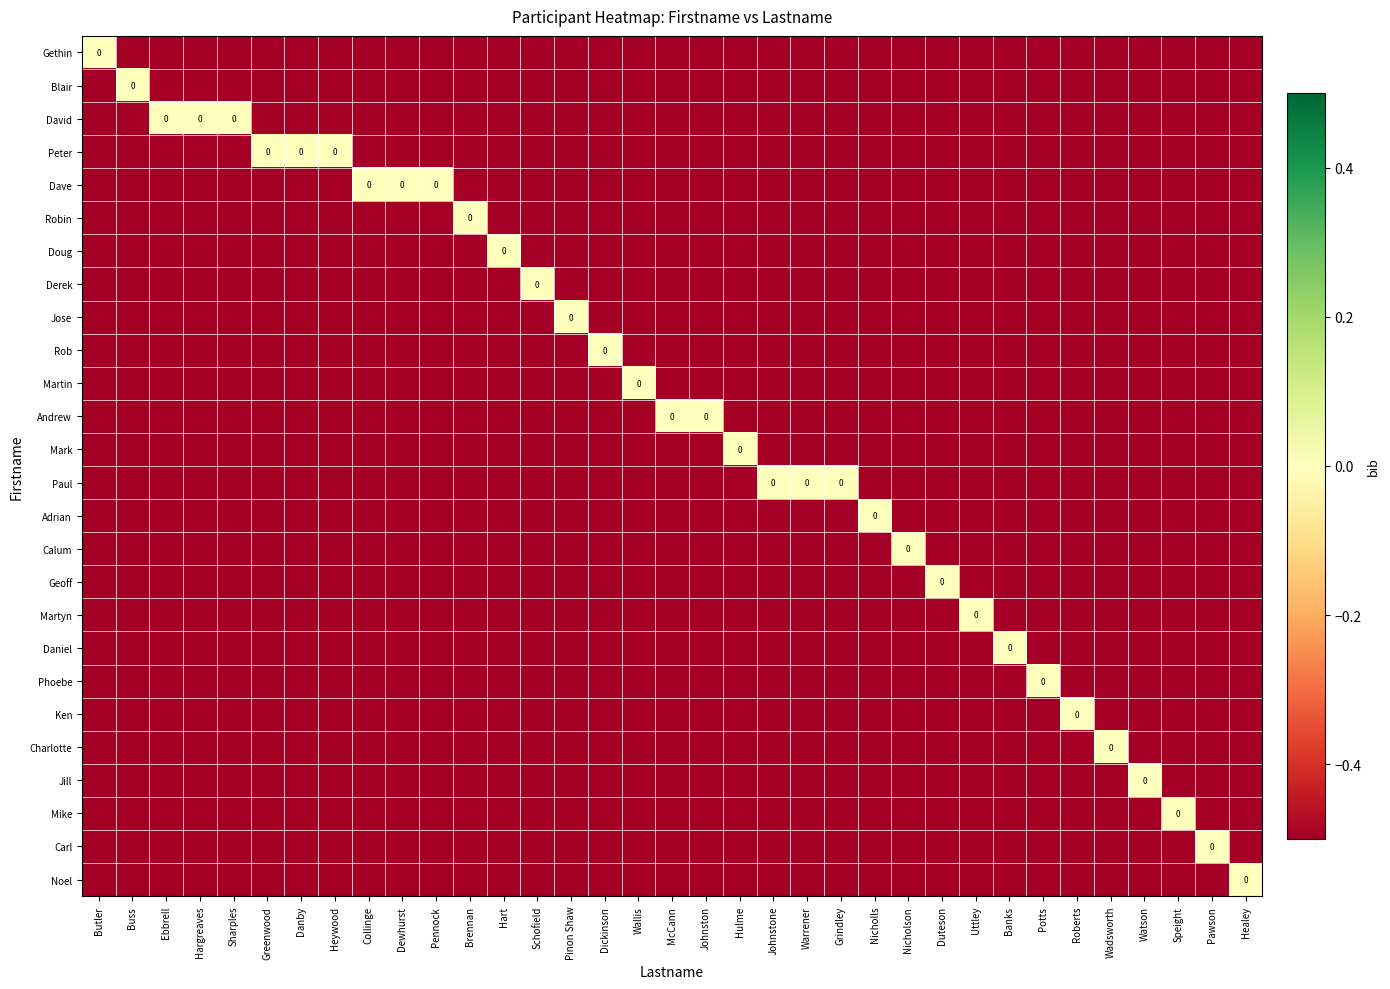

Which category has the highest value across all series?

Butler